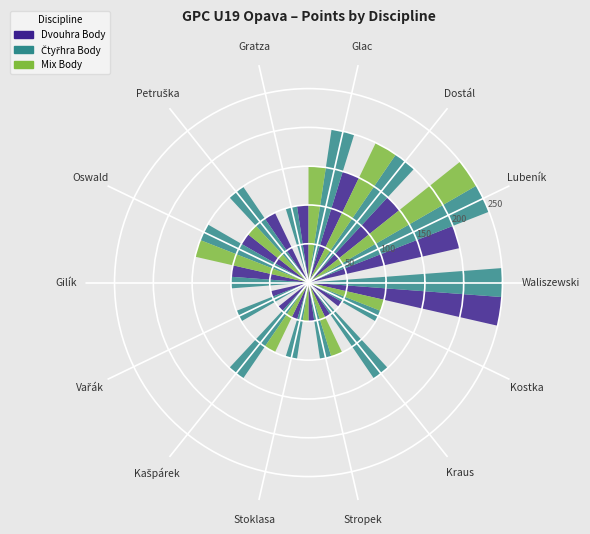

Does the chart contain any negative values?

No